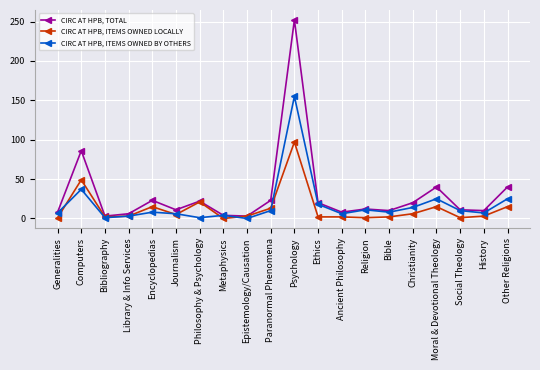

The CIRC AT HPB, TOTAL series shows 20 at Ethics. True or false?

True